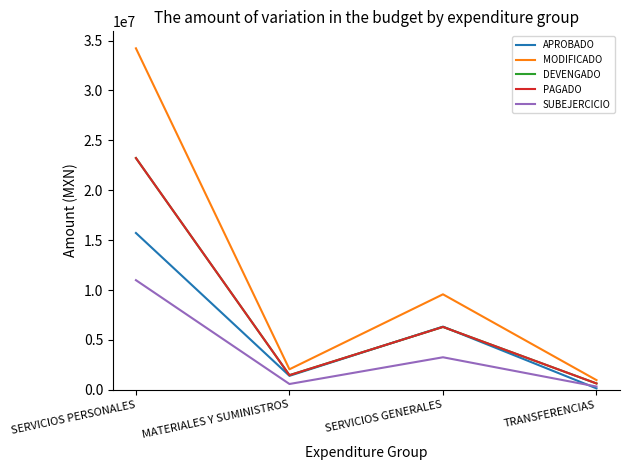

True or false: SUBEJERCICIO and DEVENGADO cross at least once.

False